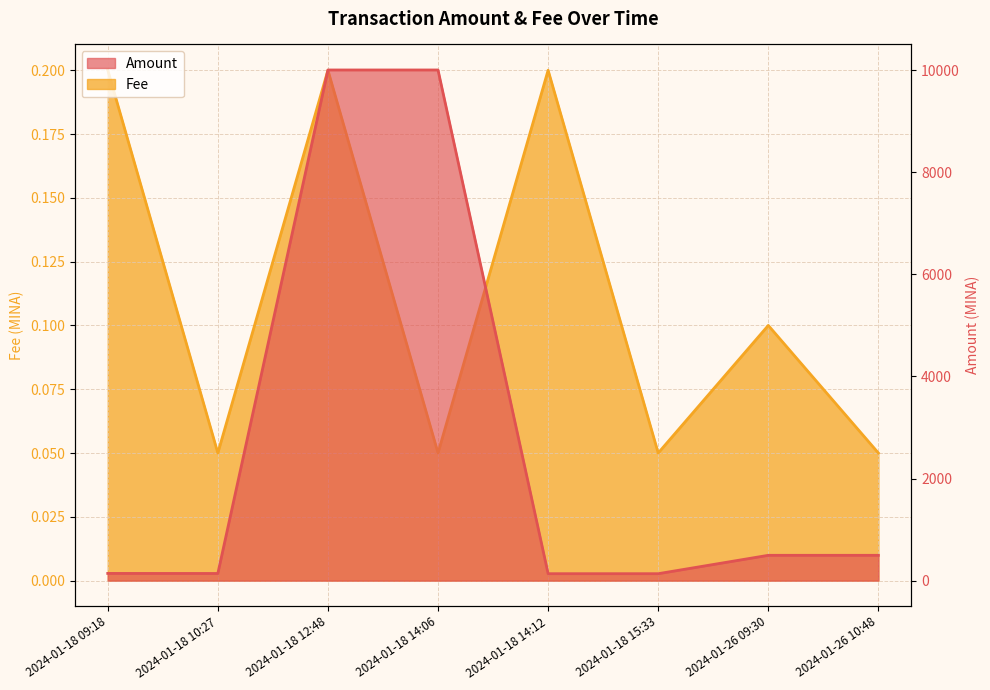

What is the average value of the Amount series?

2693.6